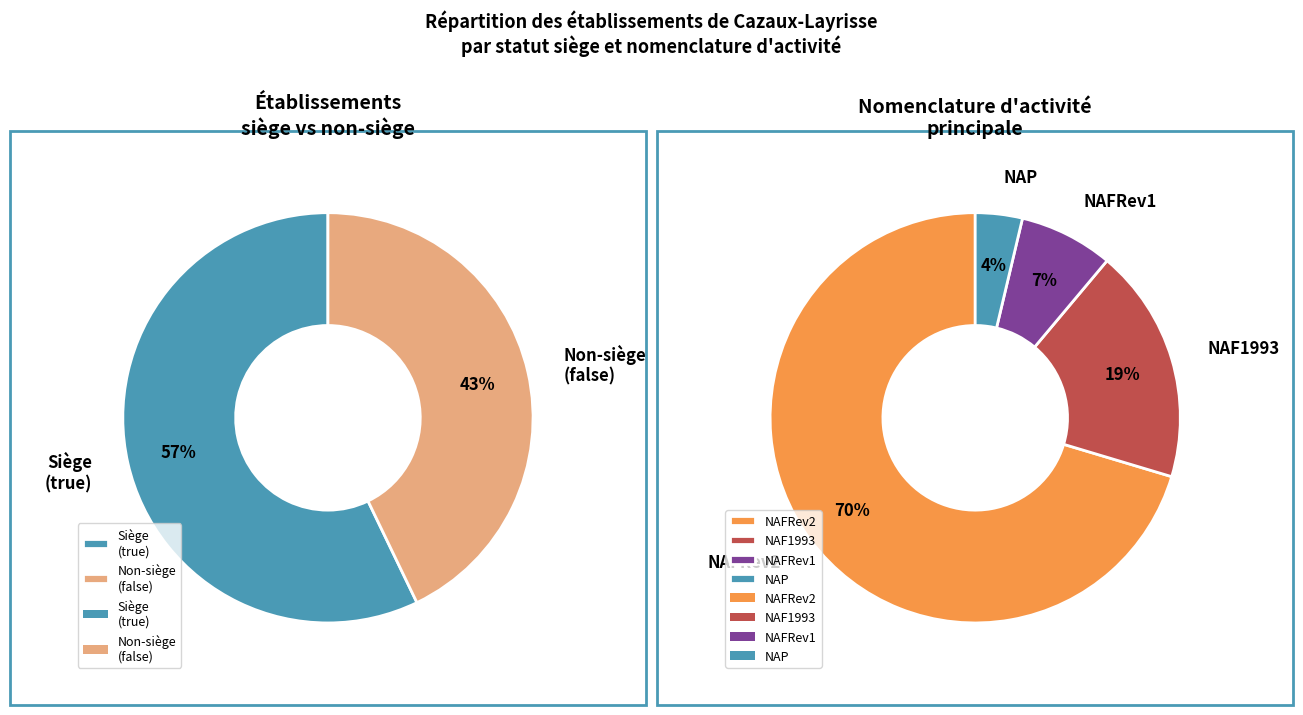

Approximately how many times larger is the value at false compared to true?

0.8